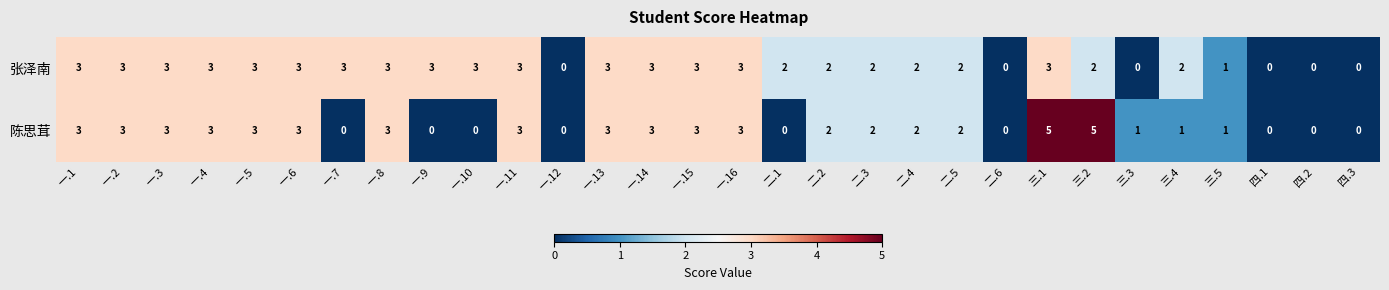

What is the difference between the maximum and minimum values in the 张泽南 series?

3